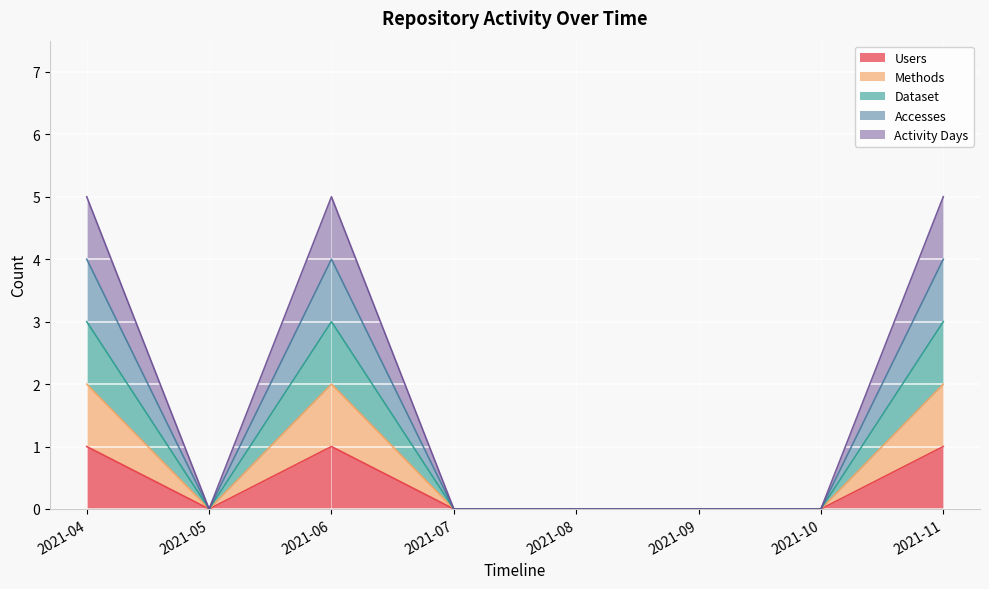

The value of Activity Days at 2021-08 is 2. True or false?

False